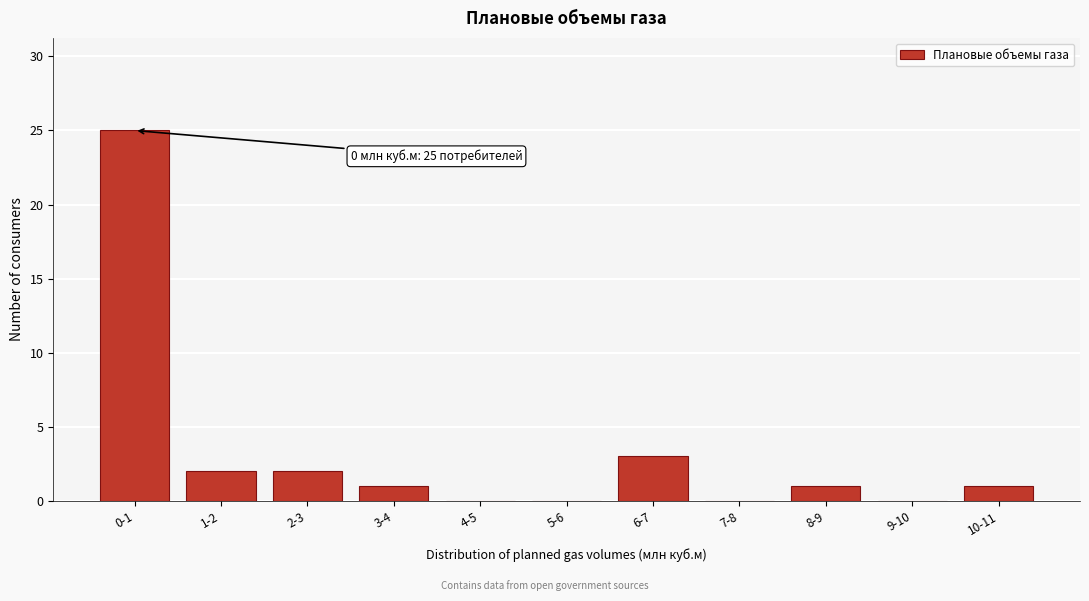

Reading left to right, extract all data points from this chart.

0-1=25	1-2=2	2-3=2	3-4=1	4-5=0	5-6=0	6-7=3	7-8=0	8-9=1	9-10=0	10-11=1